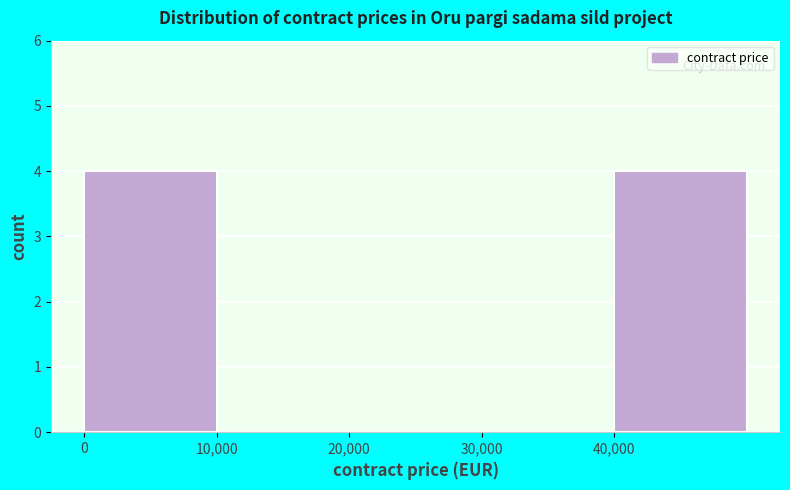

Reading left to right, transcribe this chart: for each bar, give the range it covers on the x-axis and its height. The values are not printed on the chart, so give them approximately, as read against the axis.

0 to 10000: 4
10000 to 20000: 0
20000 to 30000: 0
30000 to 40000: 0
40000 to 50000: 4